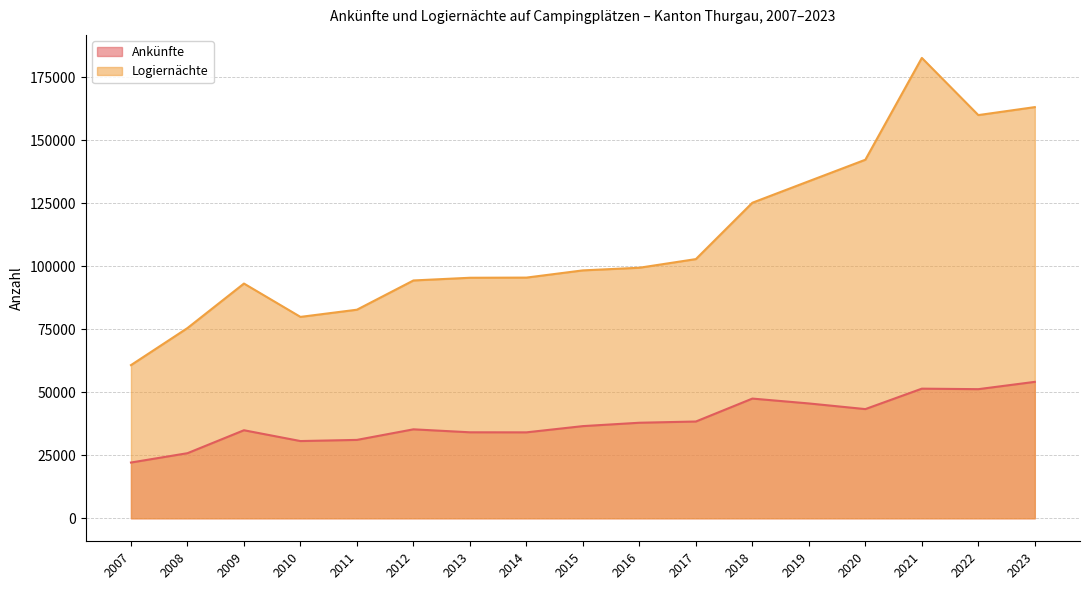

Reading left to right, what are all the values shown in this chart?

Ankünfte: 2007=22106	2008=25807	2009=34910	2010=30622	2011=31080	2012=35274	2013=34096	2014=34075	2015=36547	2016=37884	2017=38372	2018=47468	2019=45536	2020=43297	2021=51403	2022=51201	2023=54100
Logiernächte: 2007=60740	2008=75435	2009=93087	2010=79864	2011=82714	2012=94312	2013=95383	2014=95445	2015=98309	2016=99357	2017=102784	2018=125134	2019=133673	2020=142191	2021=182573	2022=159896	2023=163063